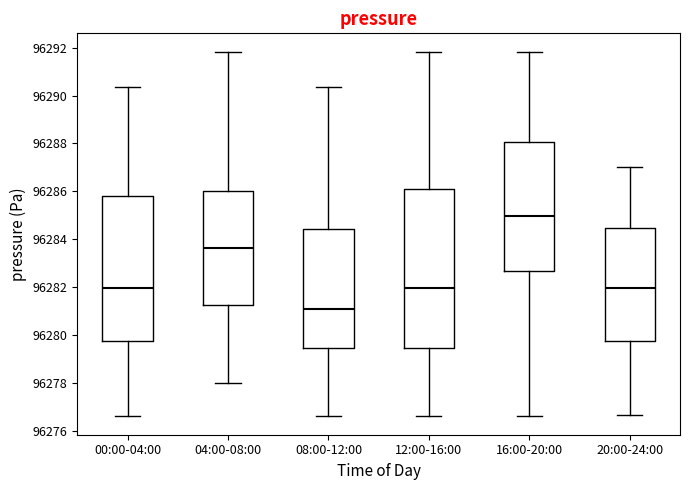

Which box has the highest median line?

16:00-20:00